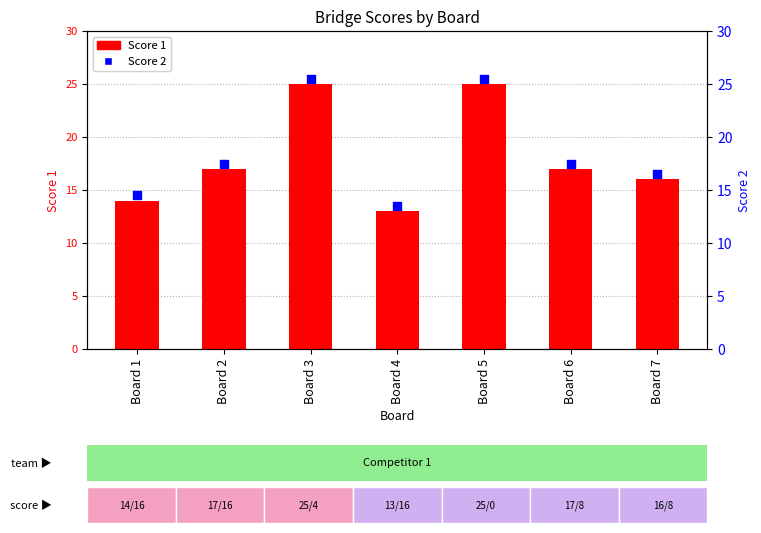

At which category is the sum across all series the highest?

Board 3